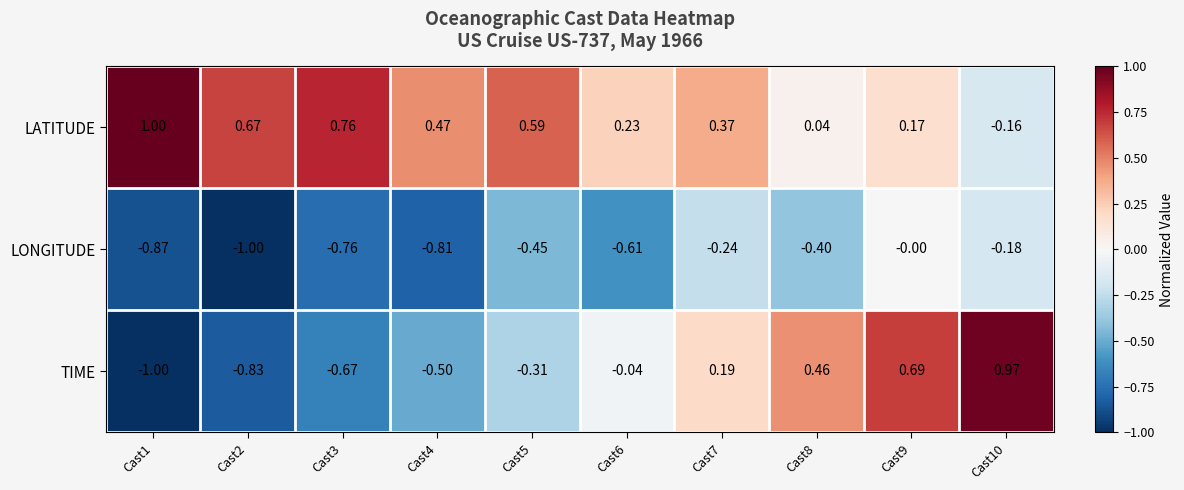

At how many categories does at least one series exceed 0?

10